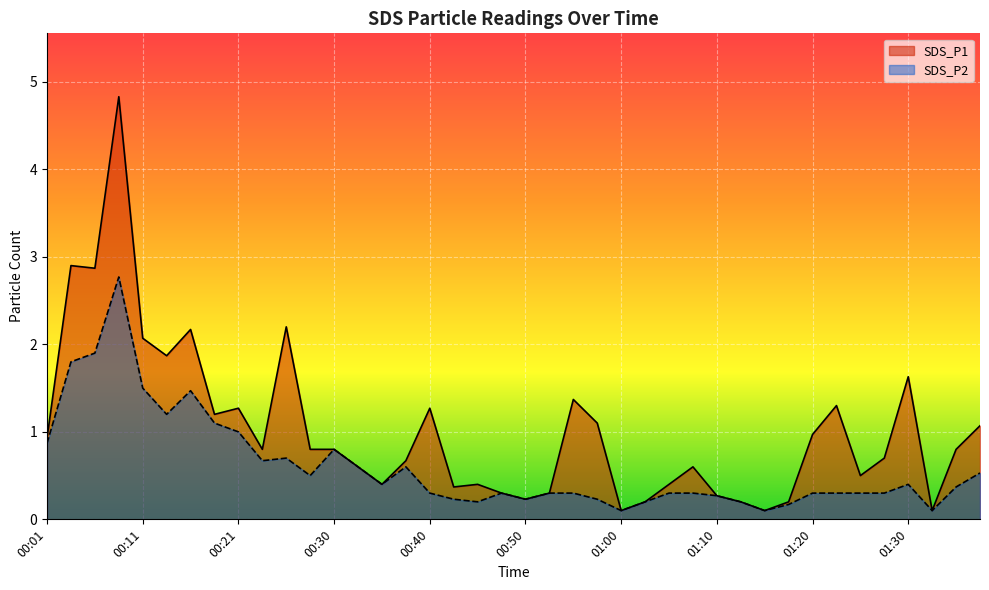

Between 01:37 and 00:16, which is larger?

00:16